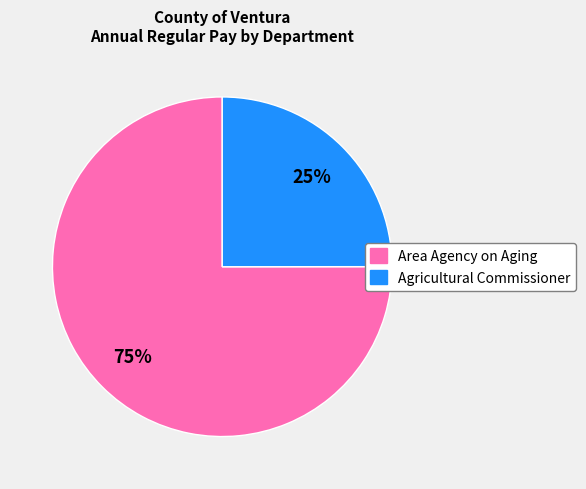

How many segments does this pie chart have?

2